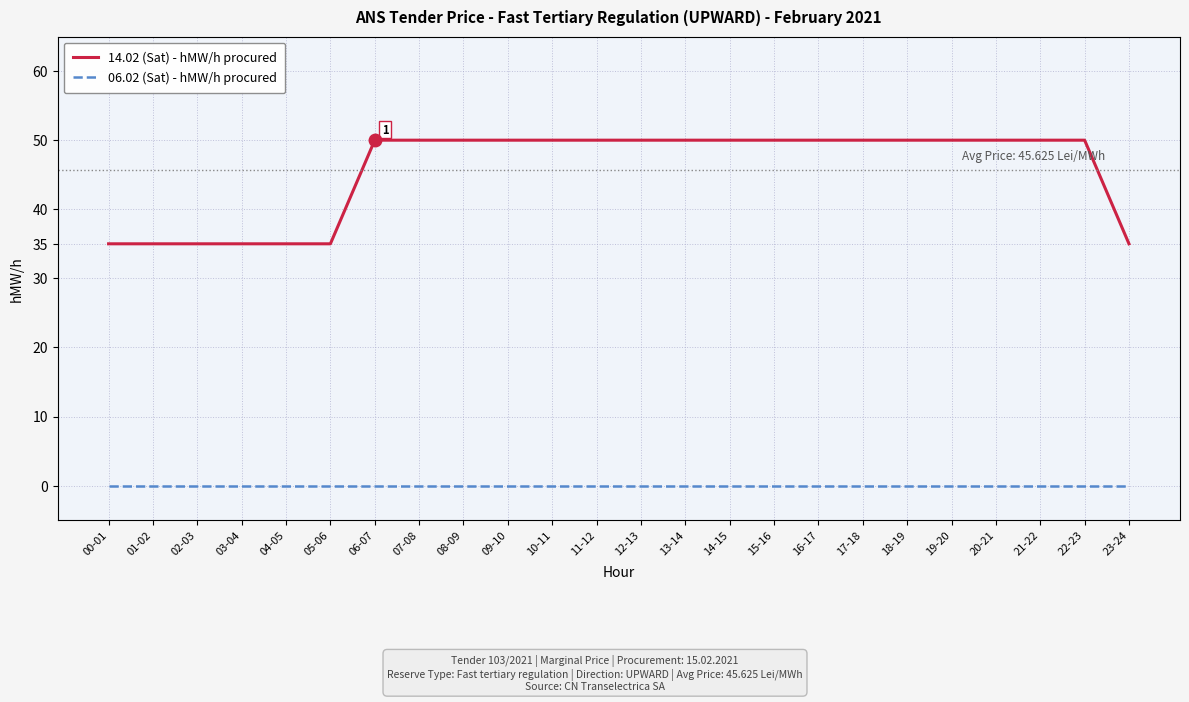

What is the total value across all series at 03-04?

35